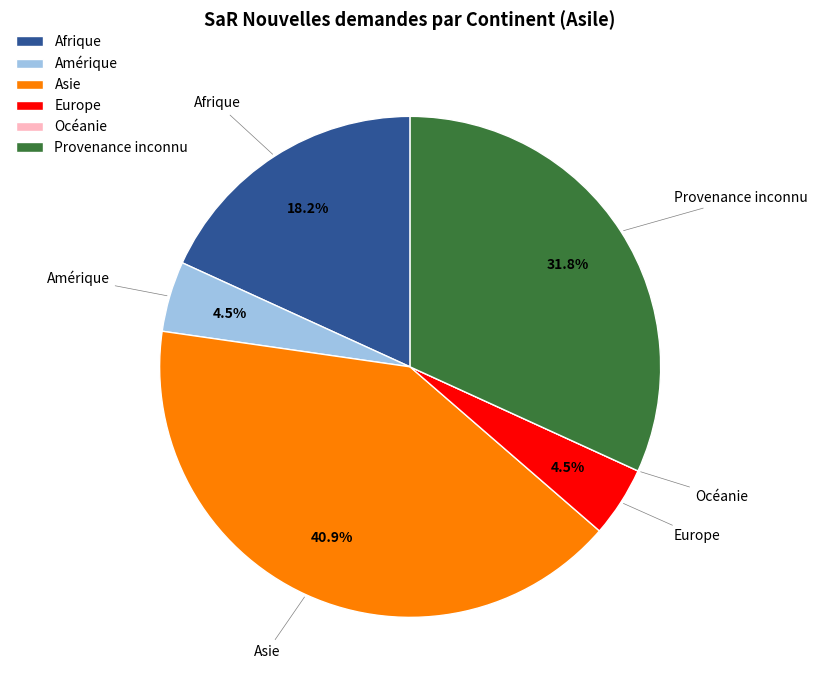

Which has a higher value, Asie or Amérique?

Asie